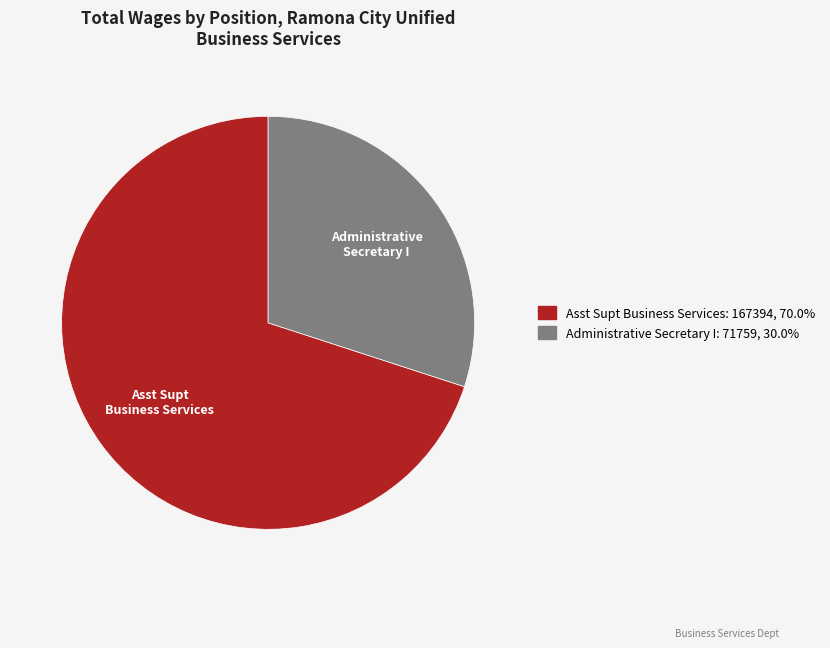

Is the sum of Asst Supt Business Services and Administrative Secretary I greater than half?

Yes